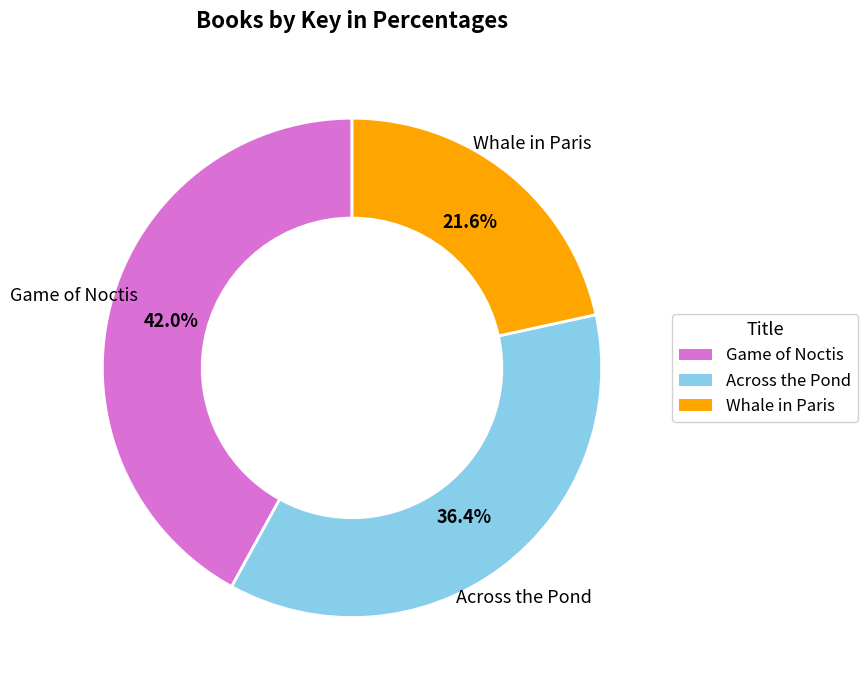

What percentage is NOT represented by Game of Noctis?

58.0%